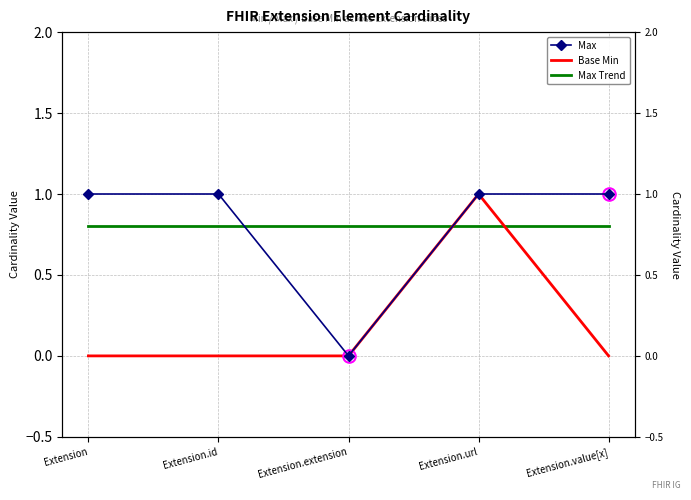

What is the greatest value displayed?

1.0